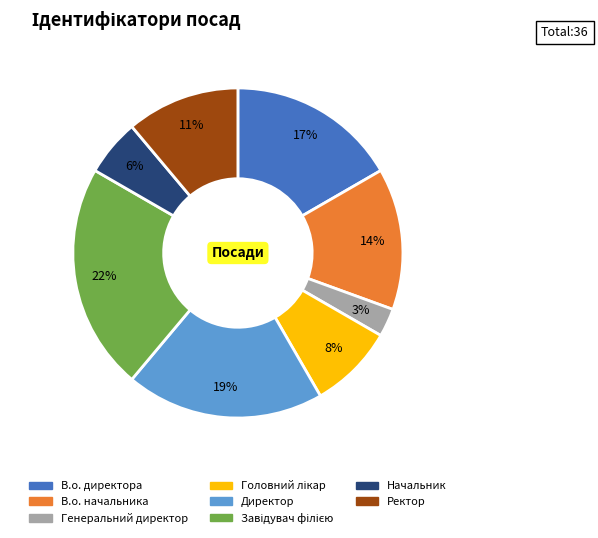

Do В.о. директора and Генеральний директор together represent more than half of the pie?

No